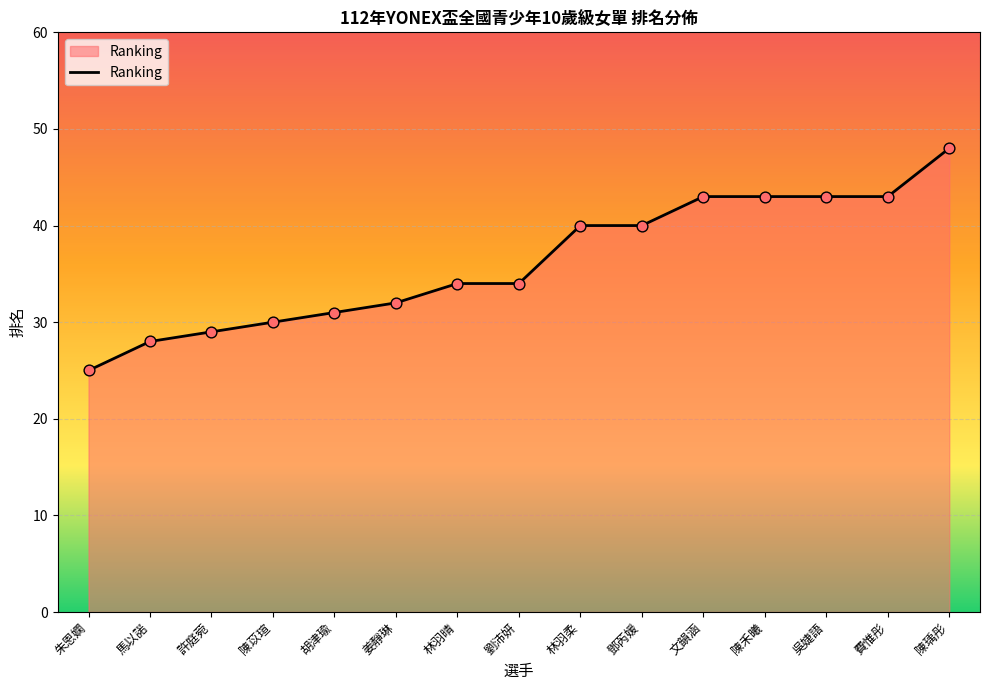

Approximately how many times larger is the value at 費惟彤 compared to 吳婕語?

1.0